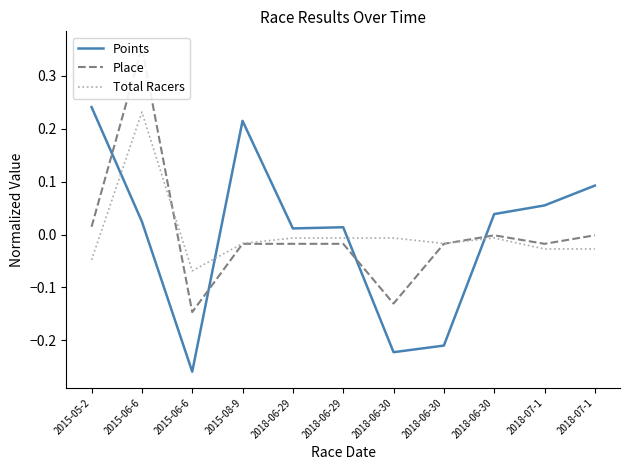

In Points, how many points are higher than both neighbors (excluding endpoints)?

2